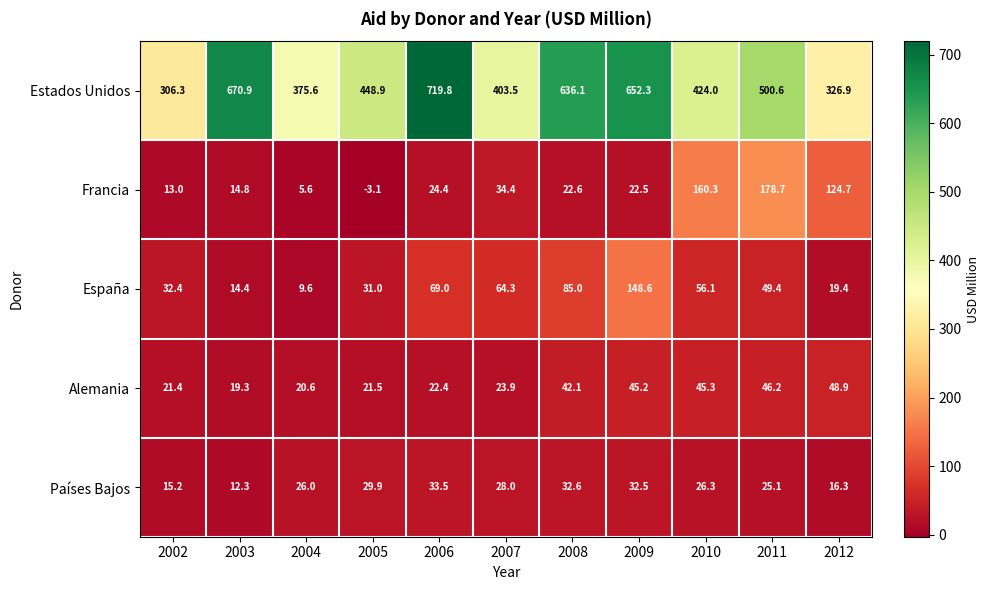

Which series changed the most between 2005 and 2012?

Francia